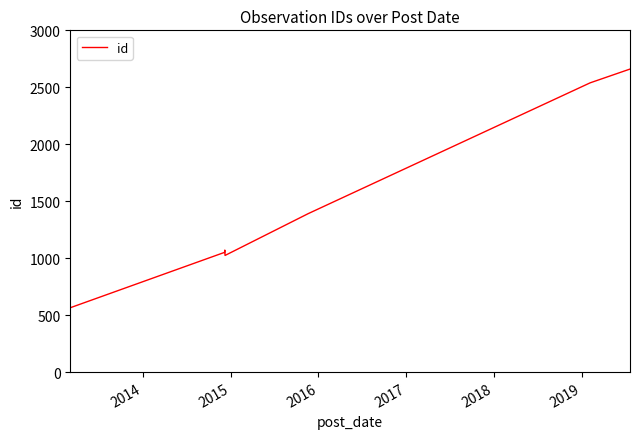

What is the average value?

1472